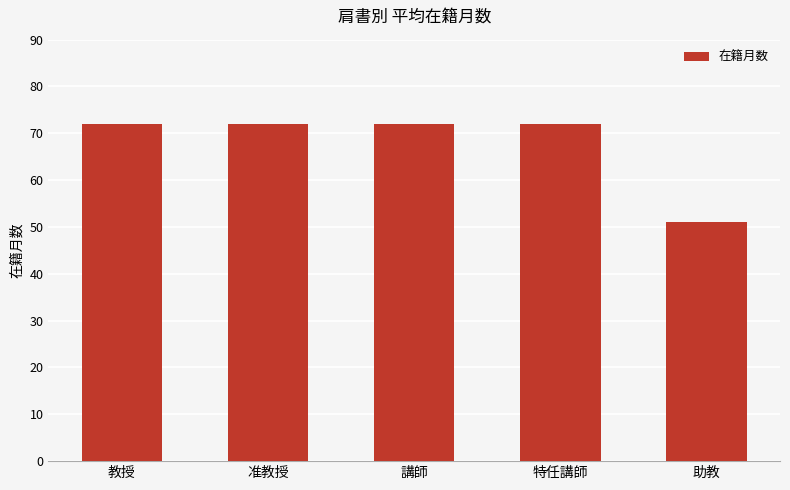

What is the smallest value displayed?

51